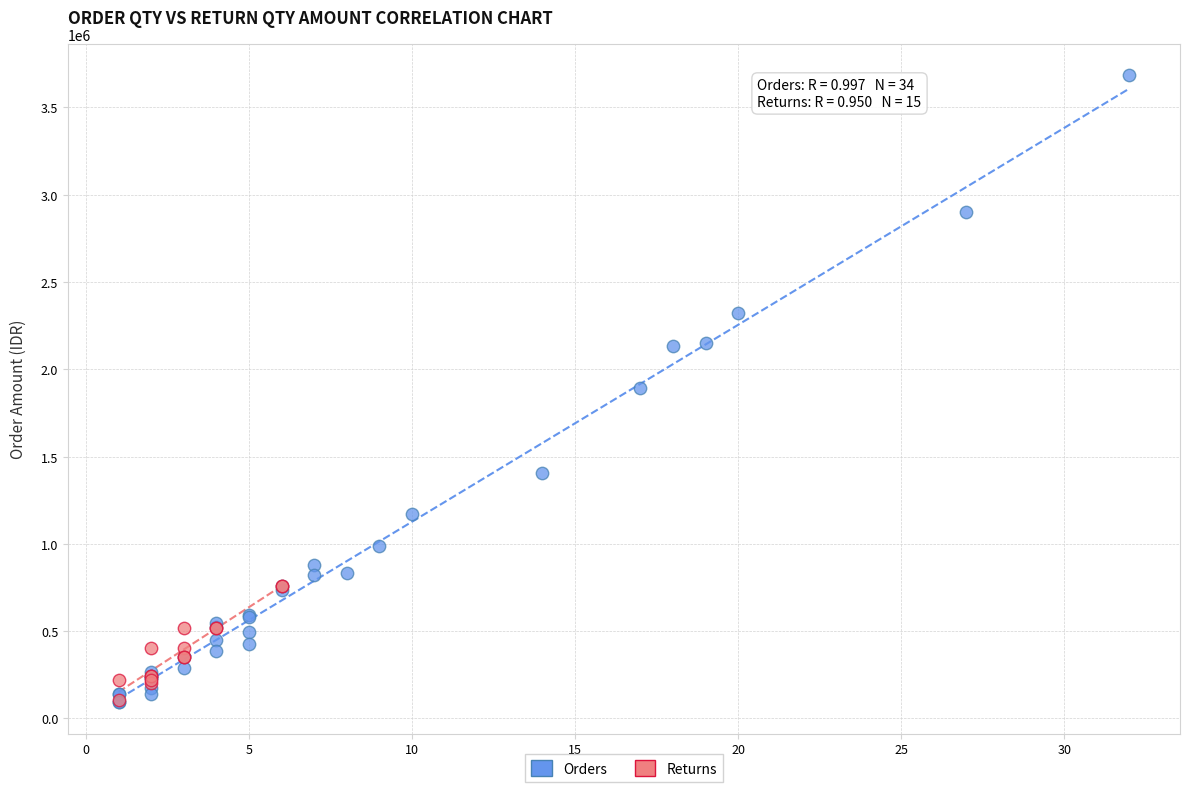

Which series contains the highest Y value?

Orders